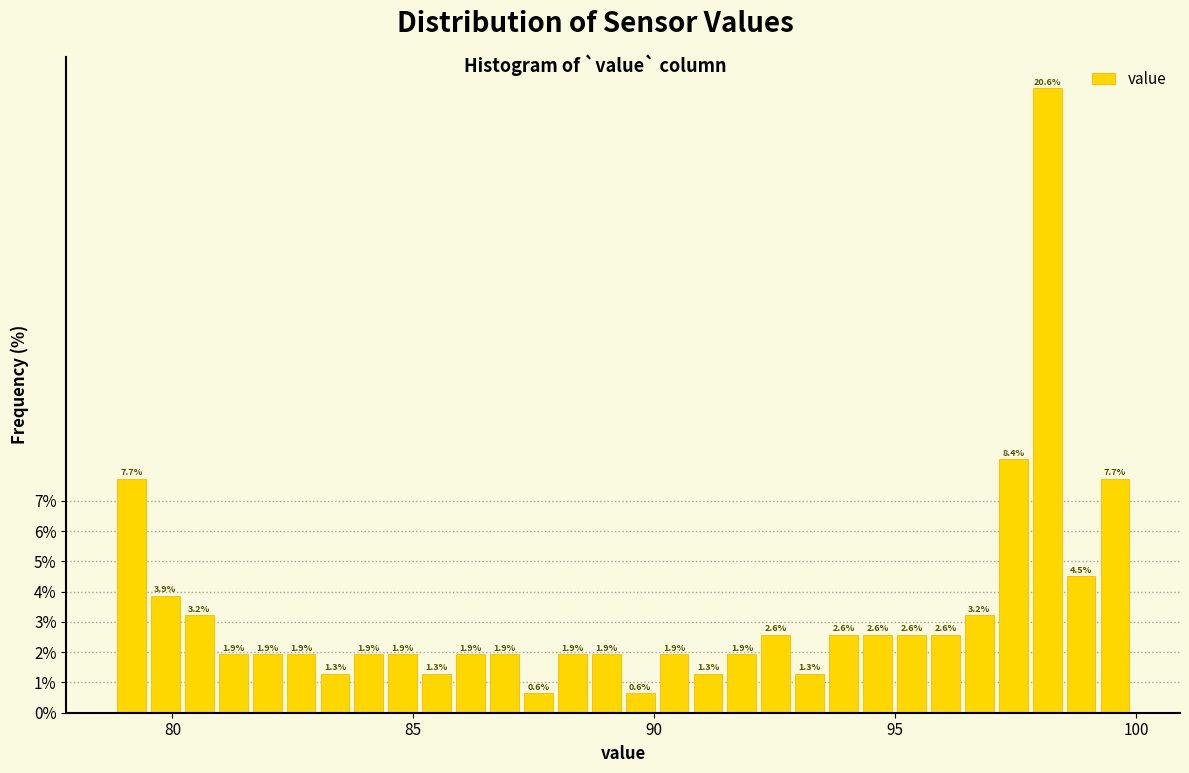

Around what value on the x-axis is the tallest bar? Give the approximate position of its centre, as read against the axis.

98.0